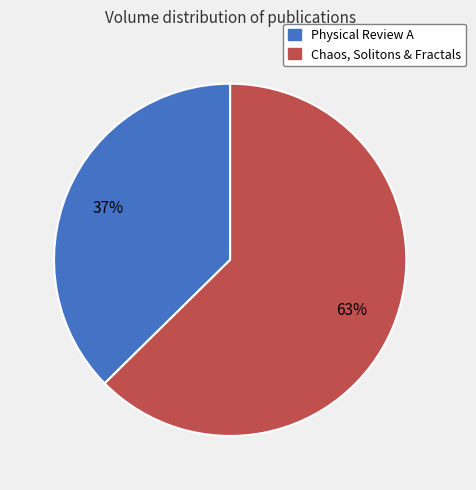

To the nearest percent, what is the average slice percentage?

50%